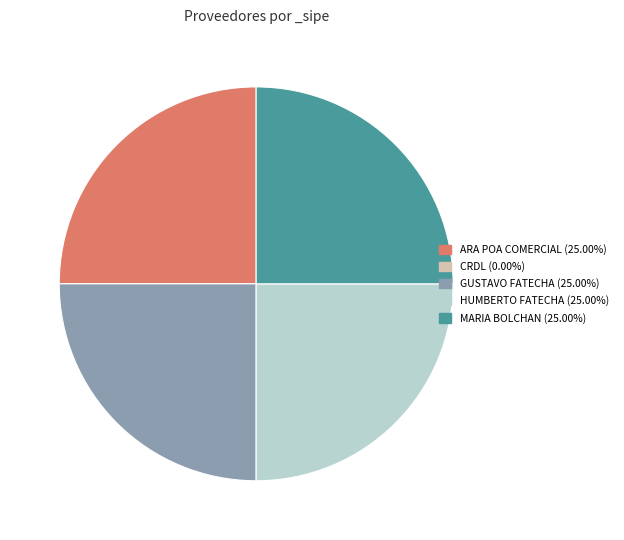

Is there a majority slice in this chart?

No